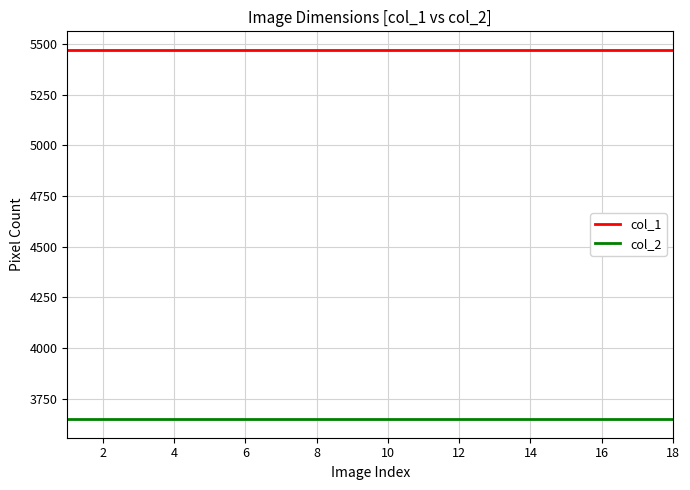

True or false: col_2 and col_1 intersect in this chart.

False